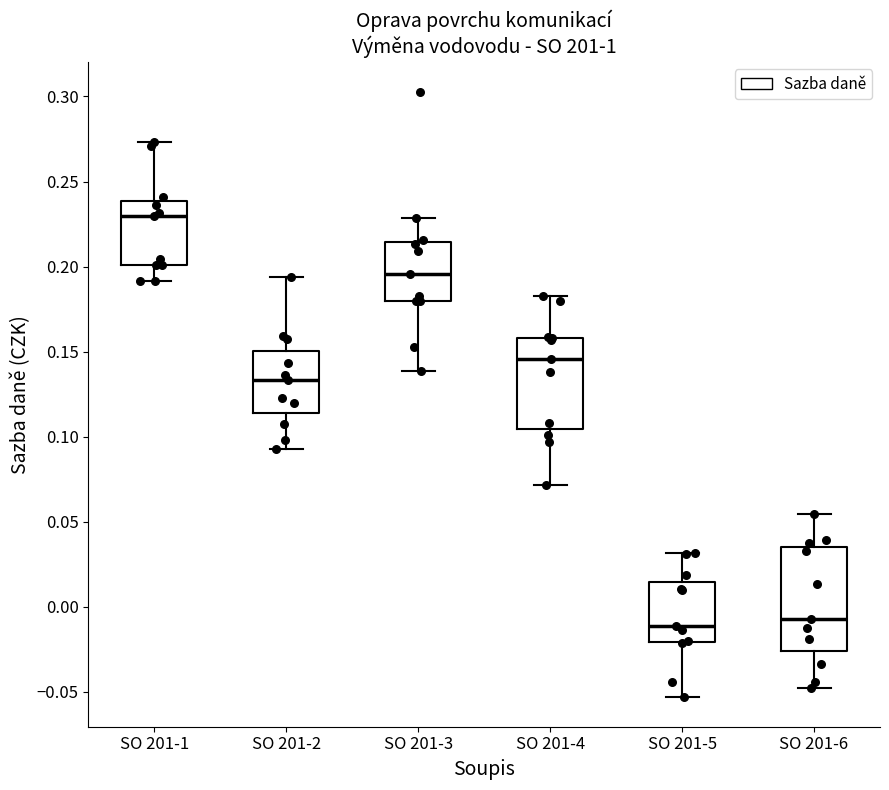

Reading left to right, transcribe this box plot: for each box, give where its median line is, the range the box spans, and where its two whiskers end, as read against the y-axis. The values are not printed on the chart, so give them approximately, as read against the axis.

SO 201-1: median 0.230, box 0.200 to 0.240, whiskers 0.190 to 0.275
SO 201-2: median 0.135, box 0.115 to 0.150, whiskers 0.095 to 0.195
SO 201-3: median 0.195, box 0.180 to 0.215, whiskers 0.140 to 0.230
SO 201-4: median 0.145, box 0.105 to 0.160, whiskers 0.070 to 0.185
SO 201-5: median -0.010, box -0.020 to 0.015, whiskers -0.055 to 0.030
SO 201-6: median -0.005, box -0.025 to 0.035, whiskers -0.050 to 0.055